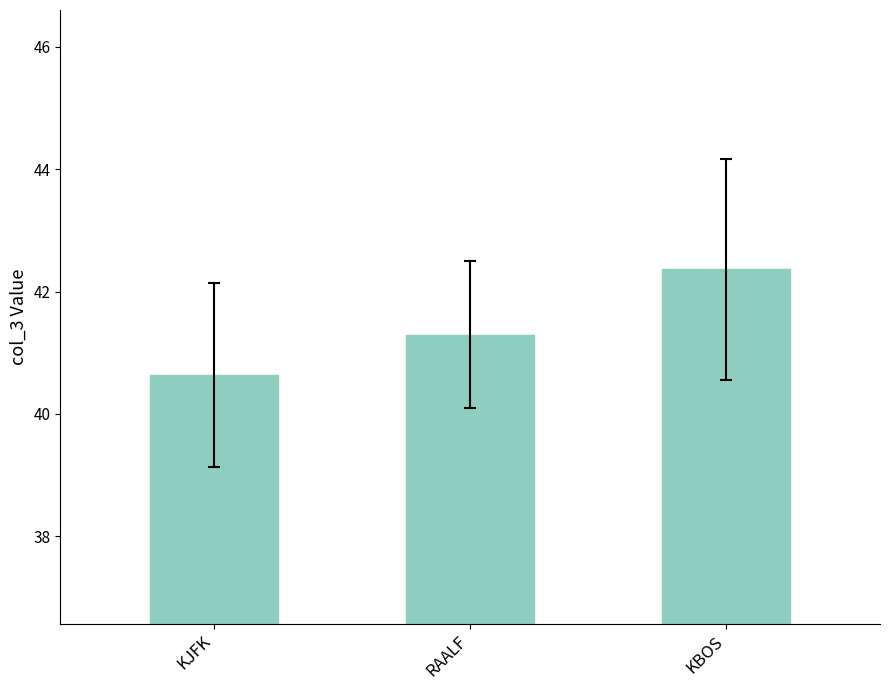

Reading left to right, list all the values displayed in this chart.

40.6	41.3	42.4